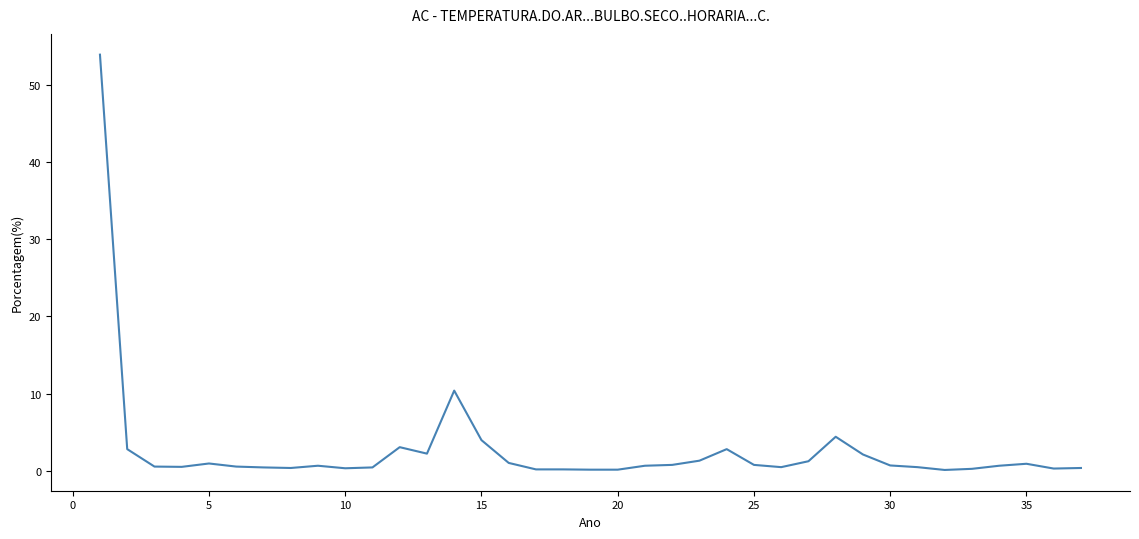

What is the difference between the maximum and second lowest values?

53.9